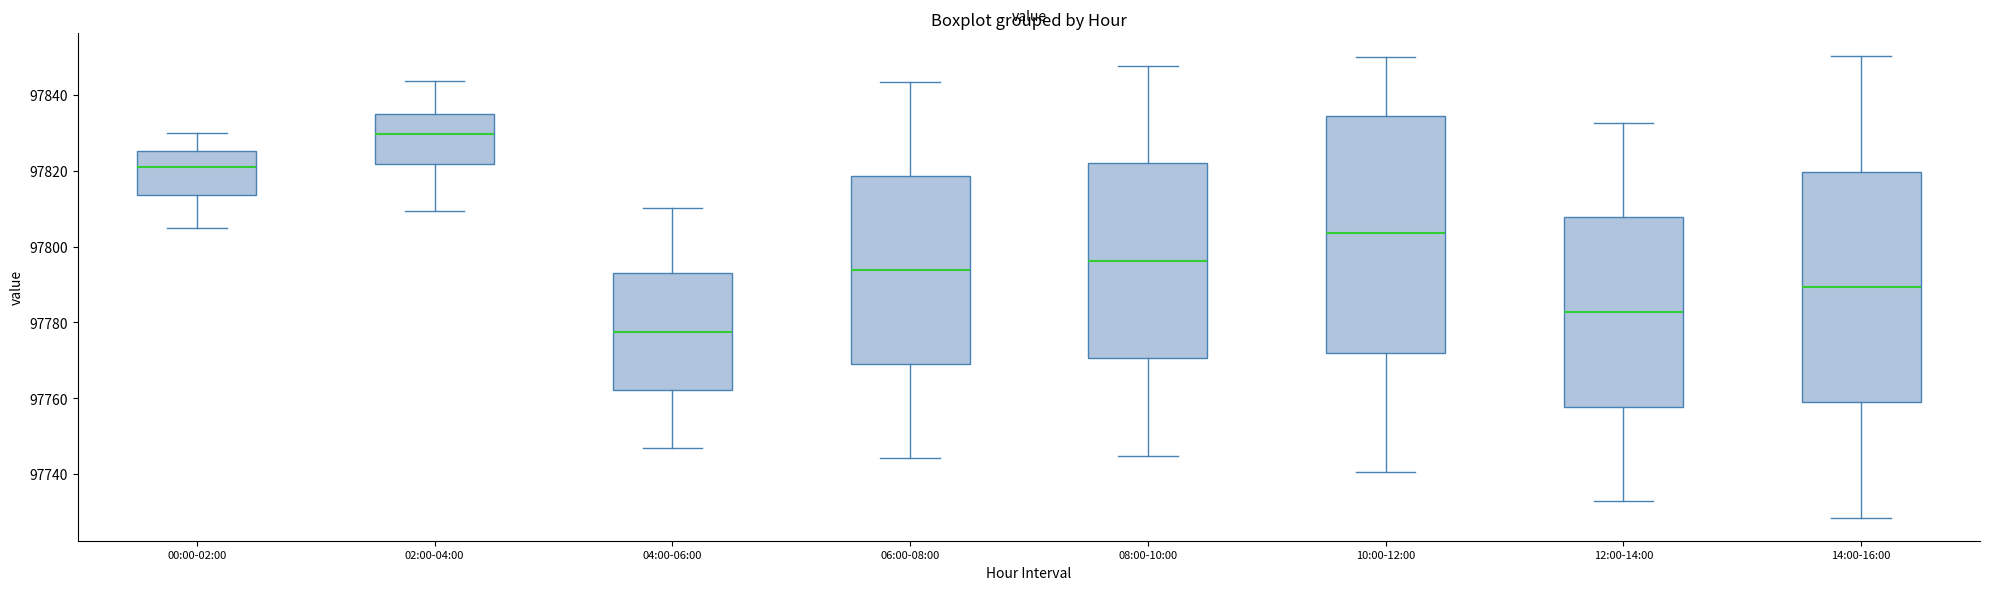

Reading left to right, transcribe this box plot: for each box, give where its median line is, the range the box spans, and where its two whiskers end, as read against the y-axis. The values are not printed on the chart, so give them approximately, as read against the axis.

00:00-02:00: median 97820, box 97814 to 97826, whiskers 97804 to 97830
02:00-04:00: median 97830, box 97822 to 97834, whiskers 97810 to 97844
04:00-06:00: median 97778, box 97762 to 97794, whiskers 97746 to 97810
06:00-08:00: median 97794, box 97770 to 97818, whiskers 97744 to 97844
08:00-10:00: median 97796, box 97770 to 97822, whiskers 97744 to 97848
10:00-12:00: median 97804, box 97772 to 97834, whiskers 97740 to 97850
12:00-14:00: median 97782, box 97758 to 97808, whiskers 97732 to 97832
14:00-16:00: median 97790, box 97758 to 97820, whiskers 97728 to 97850